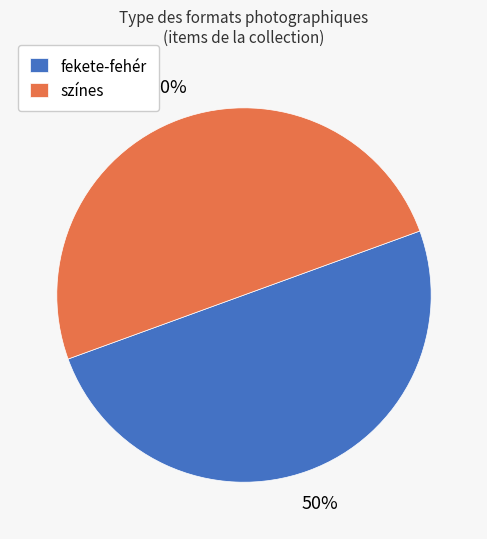

To the nearest percent, what is the average slice percentage?

50%